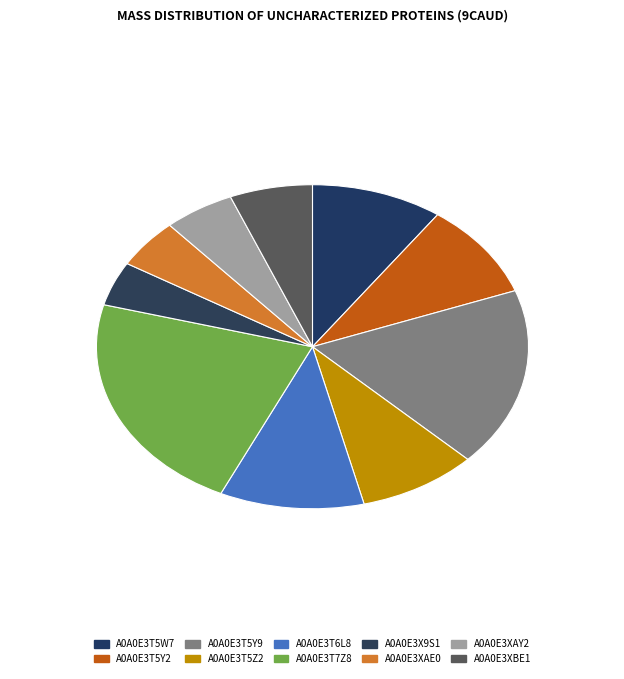

How many slices are in this pie chart?

10